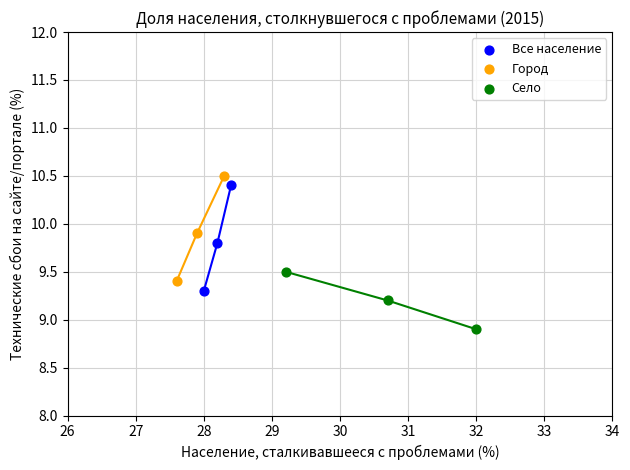

Which series contains the highest Y value?

Город